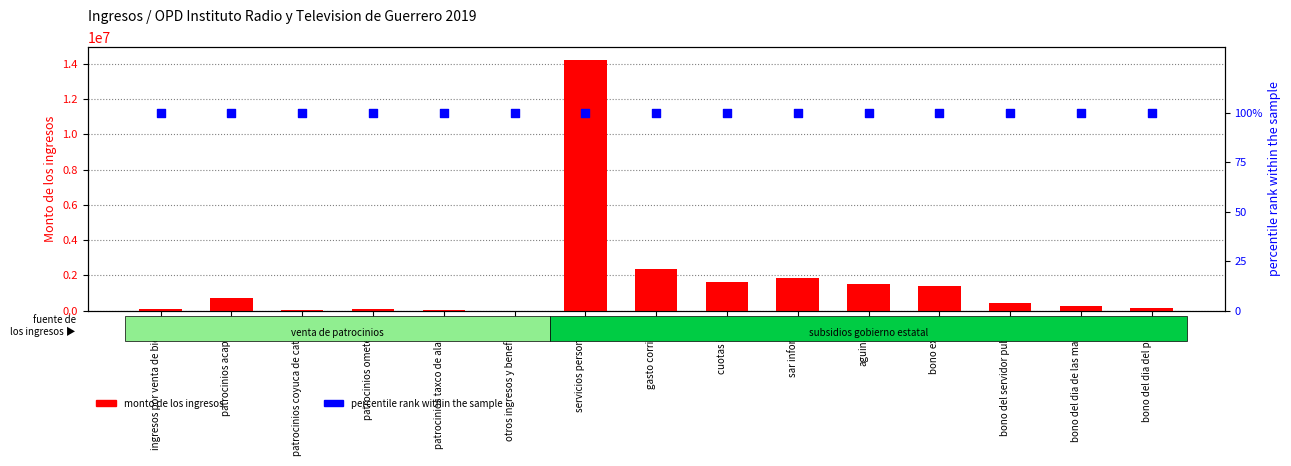

At how many categories does at least one series exceed 3450377?

1